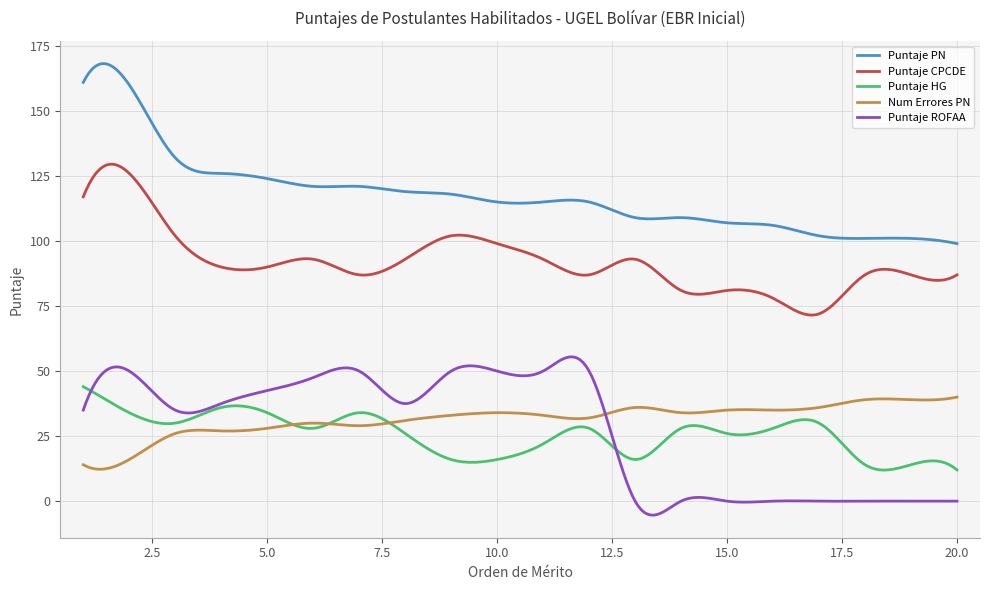

What is the maximum value for Puntaje CPCDE?

129.5